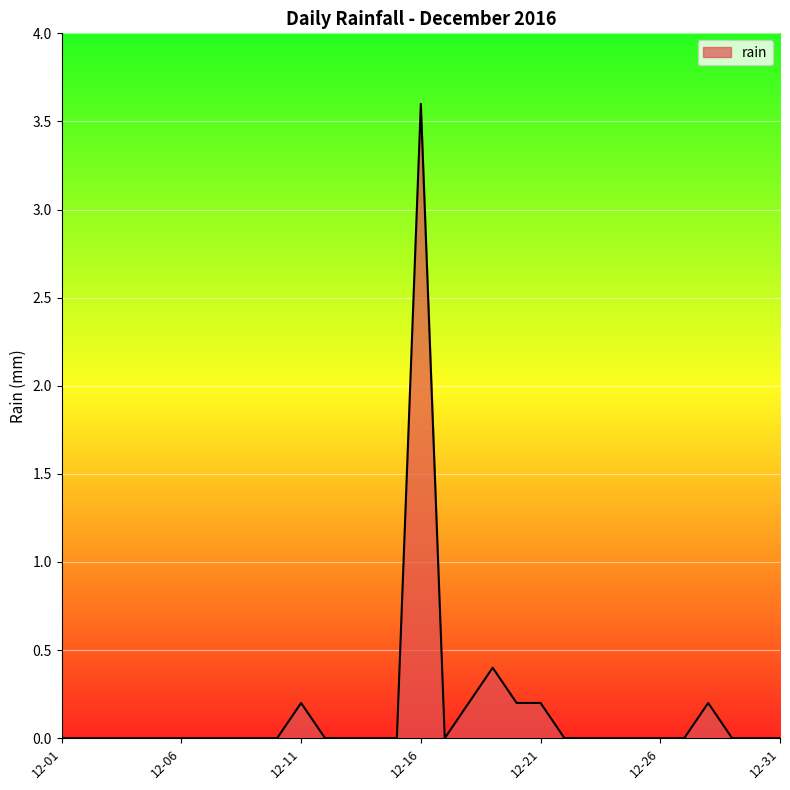

What is the sum of all values?

5.0